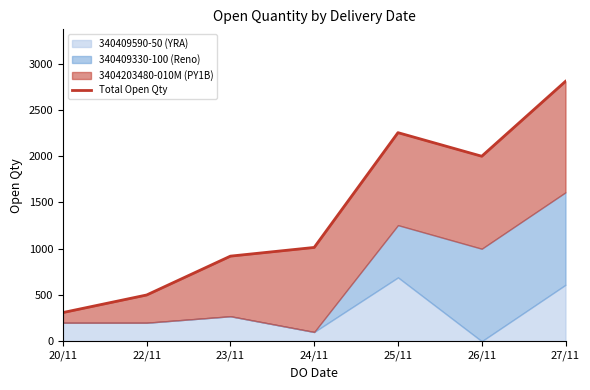

At which label does the data first exceed 1014?

25/11